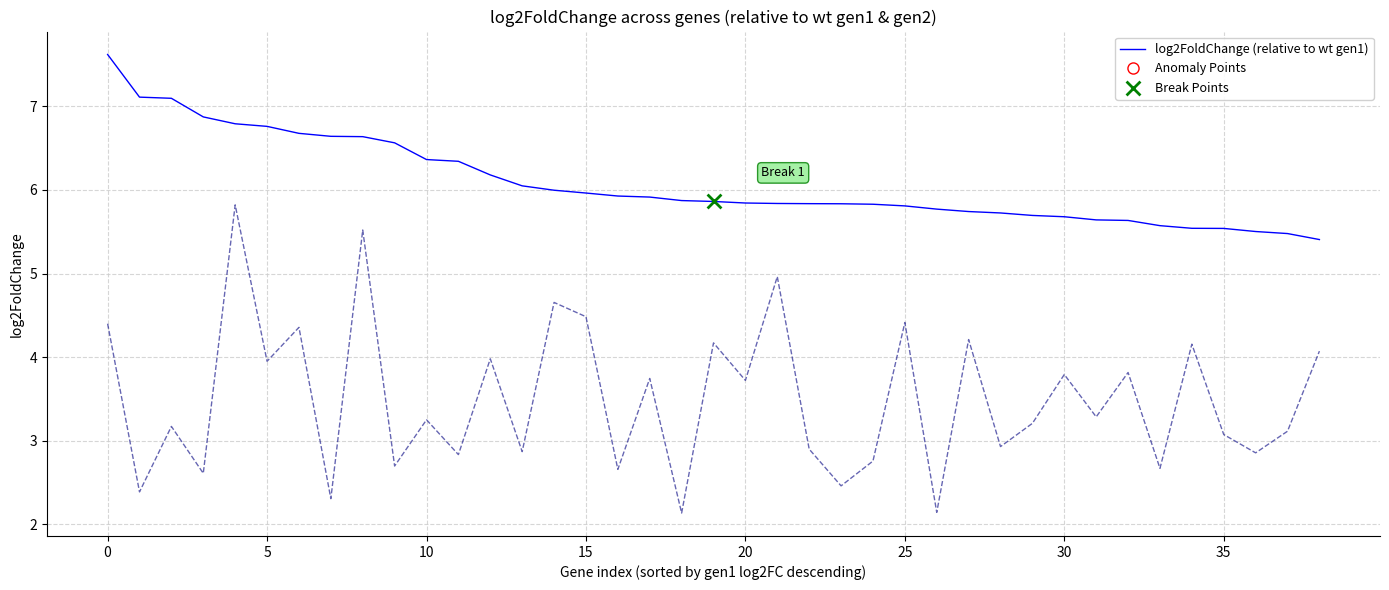

What is the minimum value shown in the chart?

2.1